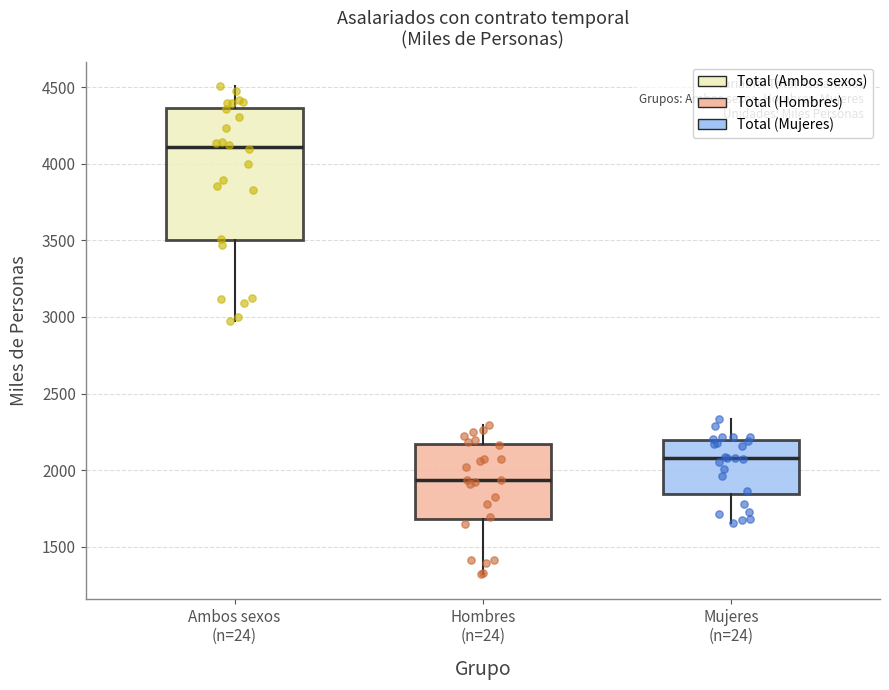

Reading left to right, read every box against the y-axis: the position of its median line, the range the box covers, and the ends of its whiskers. The values are not printed on the chart, so give them approximately, as read against the axis.

Ambos sexos (n=24): median 4100, box 3500 to 4350, whiskers 2950 to 4500
Hombres (n=24): median 1950, box 1700 to 2150, whiskers 1300 to 2300
Mujeres (n=24): median 2100, box 1850 to 2200, whiskers 1650 to 2350